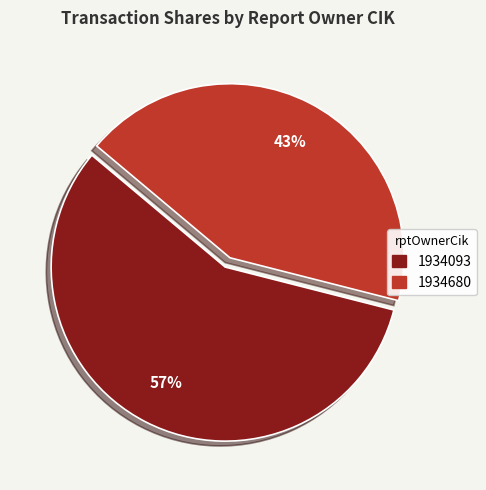

Which category accounts for the majority?

1934093